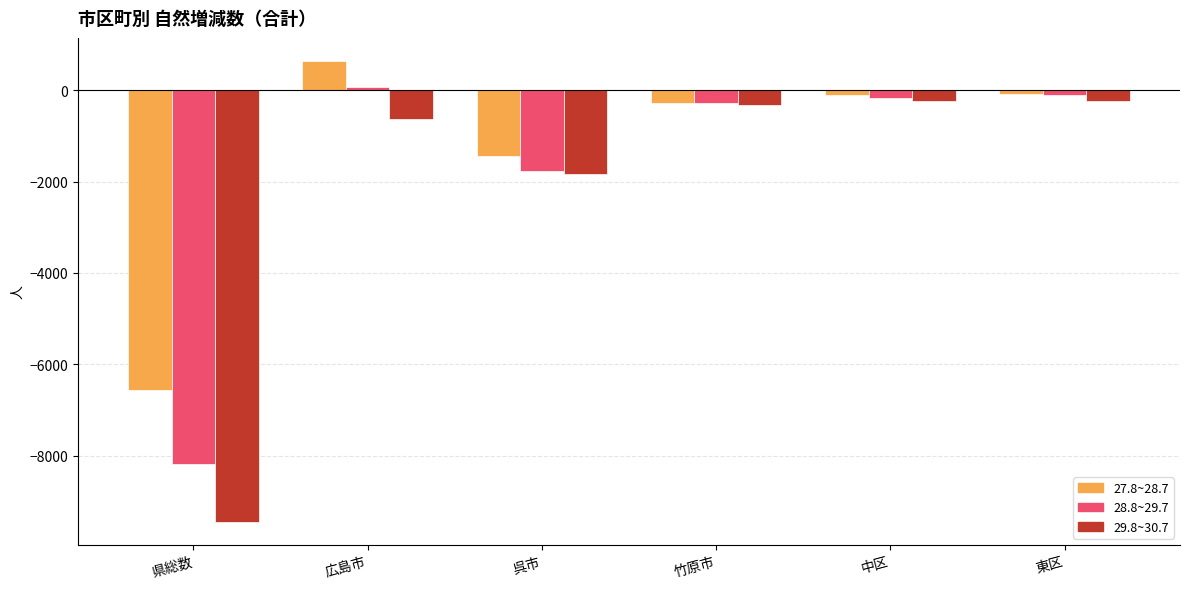

Count the number of categories in the chart.

6